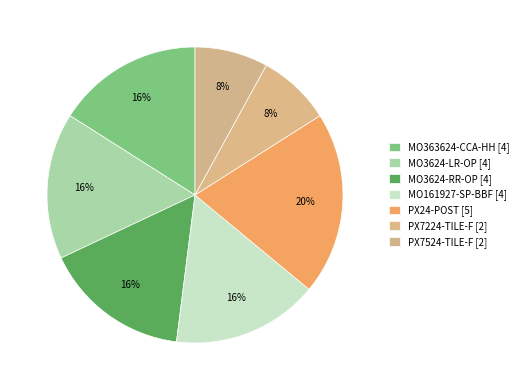

To the nearest percent, what is the difference between the largest and smallest slice percentages?

12%